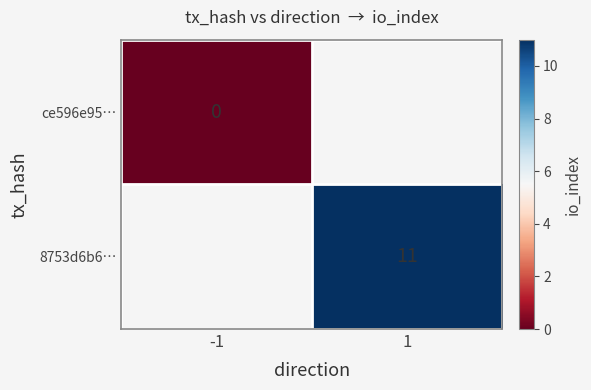

True or false: 8753d6b6… has a value of 3 at 1.

False